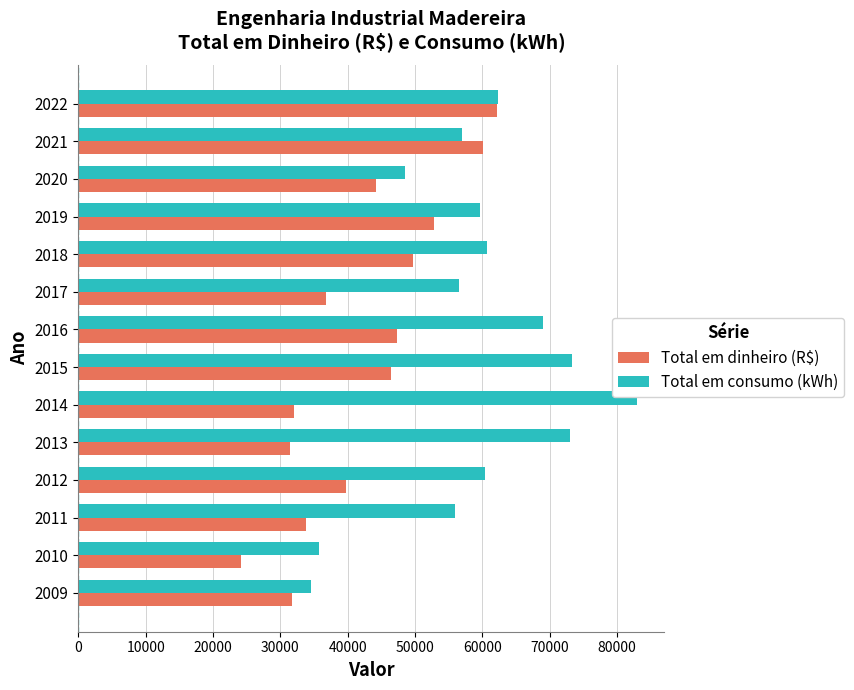

Count the number of data series in this chart.

2